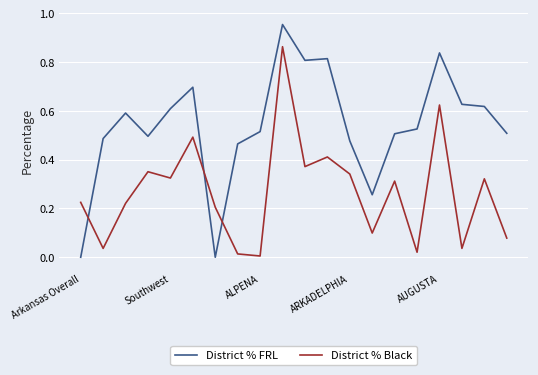

Which series has the largest total across all categories?

District % FRL